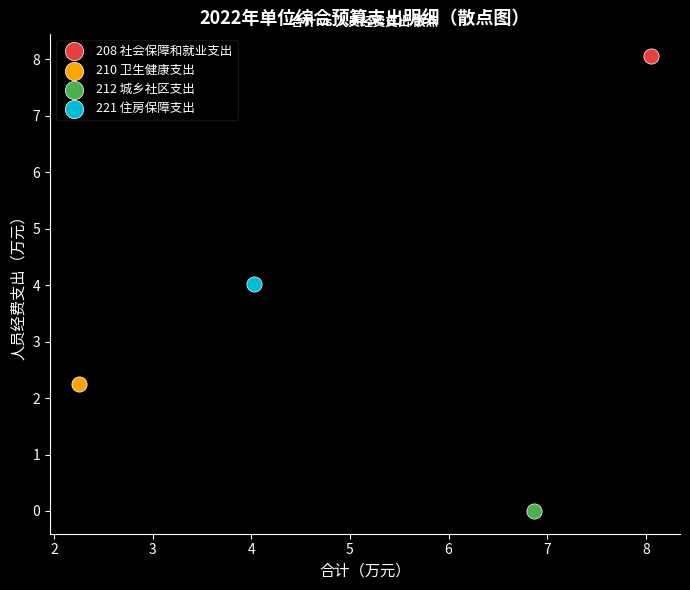

Which series contains the highest Y value?

208 社会保障和就业支出